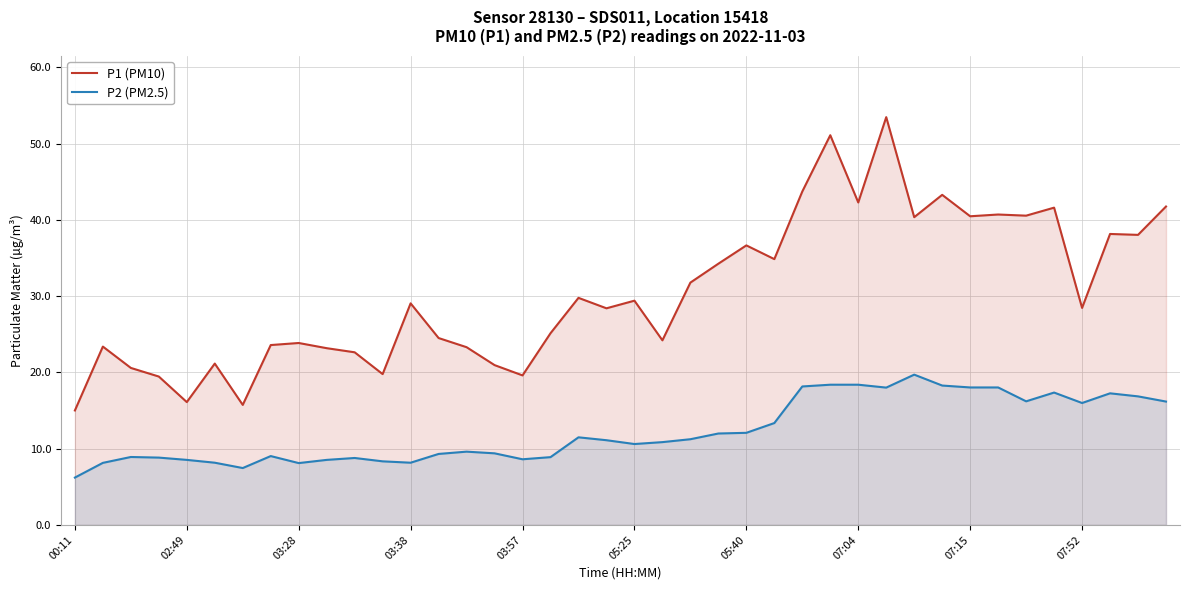

Which series has the largest total across all categories?

P1 (PM10)